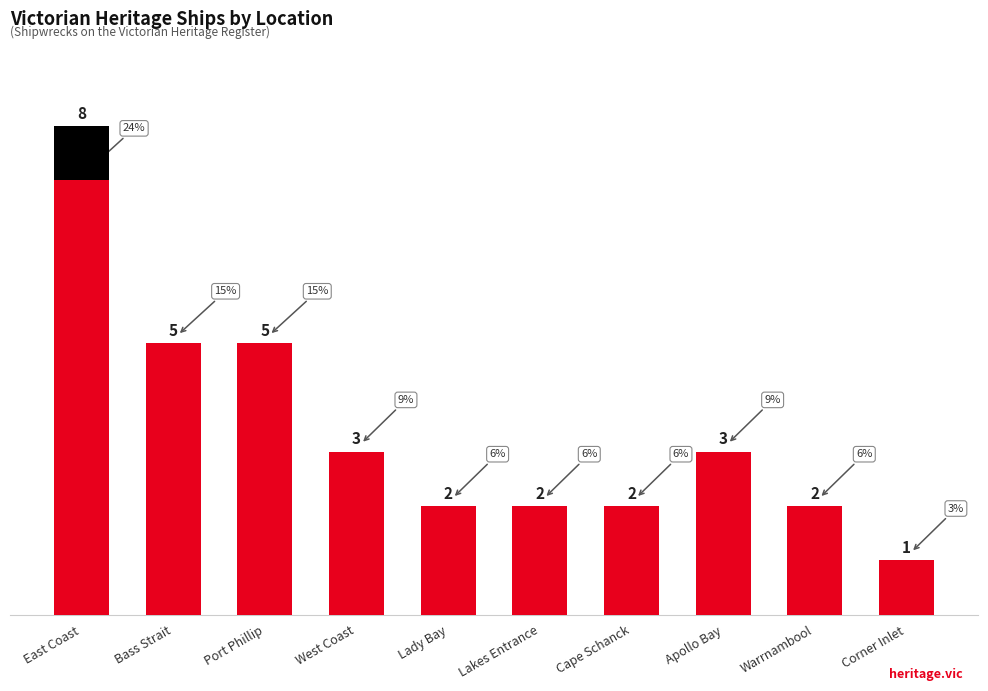

List the labels in order of value, smallest first.

Corner Inlet, Lady Bay, Lakes Entrance, Cape Schanck, Warrnambool, West Coast, Apollo Bay, Bass Strait, Port Phillip, East Coast